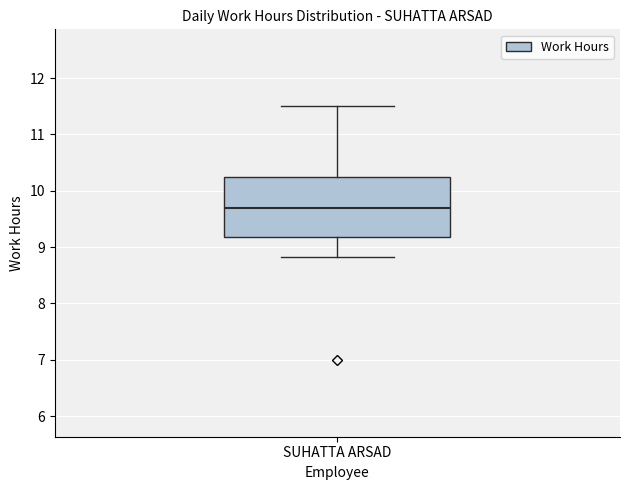

Where is the upper edge of the box for SUHATTA ARSAD on the y-axis? The values are not printed on the chart, so give them approximately, as read against the axis.

10.2